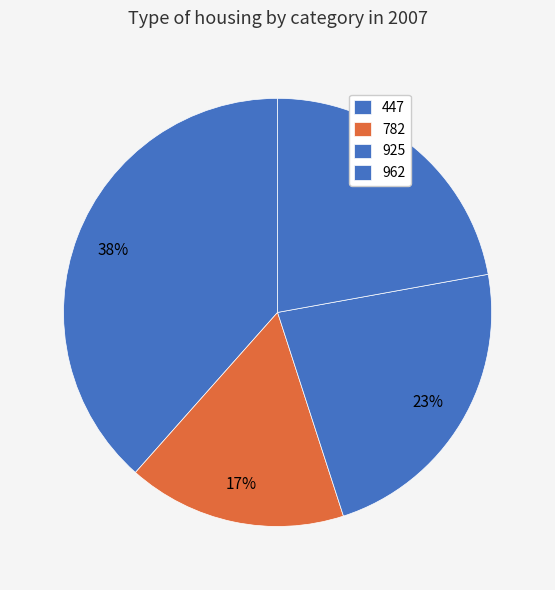

Count the number of slices in the pie.

4